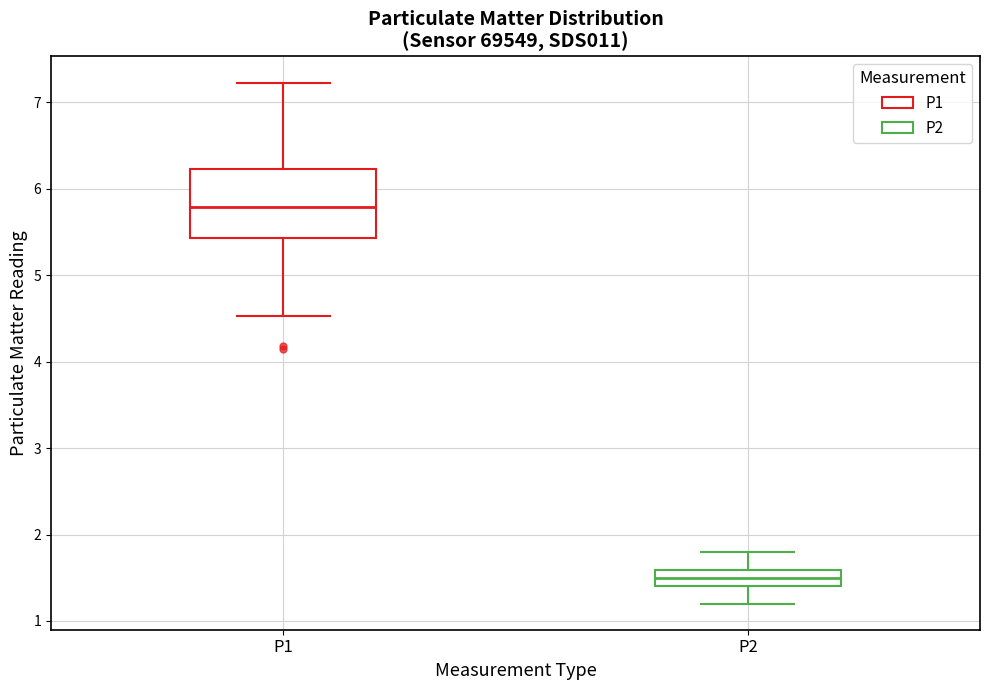

Which box is the tallest, from its lower edge to its upper edge?

P1